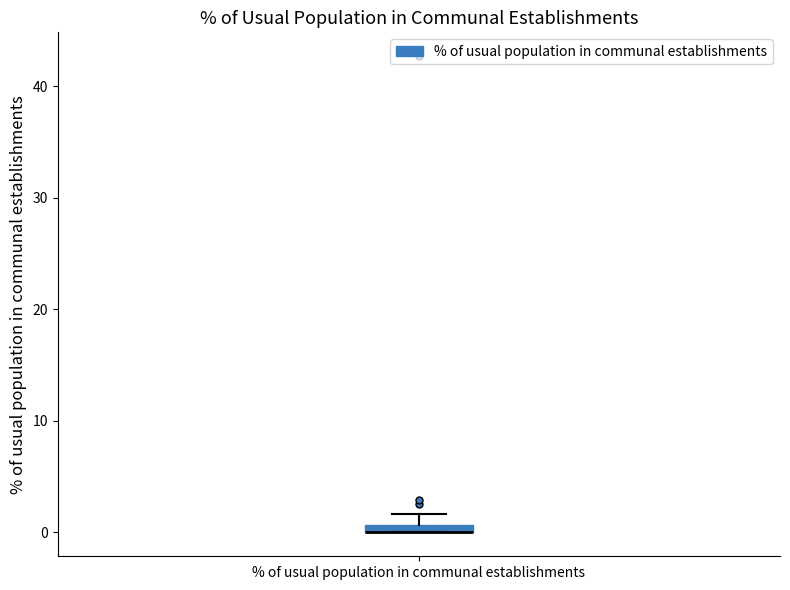

Where is the lower edge of the box for % of usual population in communal establishments on the y-axis? The values are not printed on the chart, so give them approximately, as read against the axis.

0